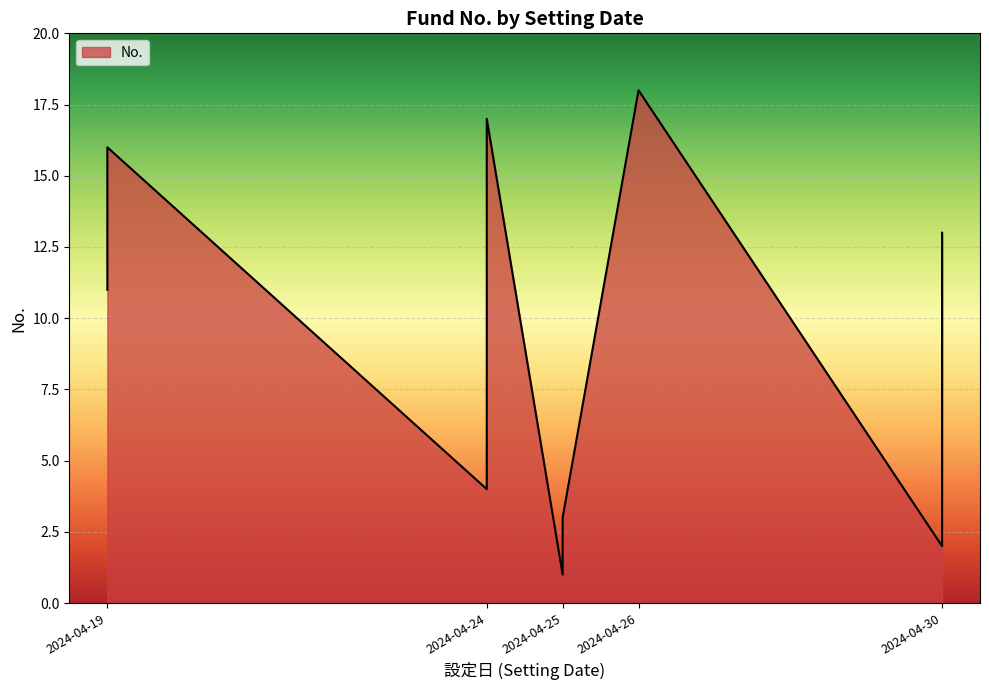

What is the ratio of the value at 2024-04-19 to the value at 2024-04-30?

1.2